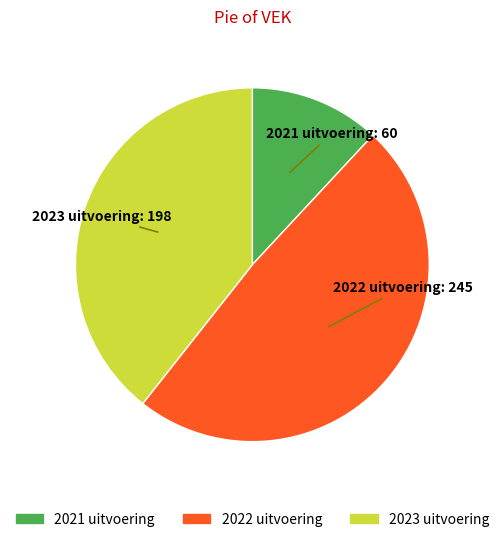

Is there a majority slice in this chart?

No